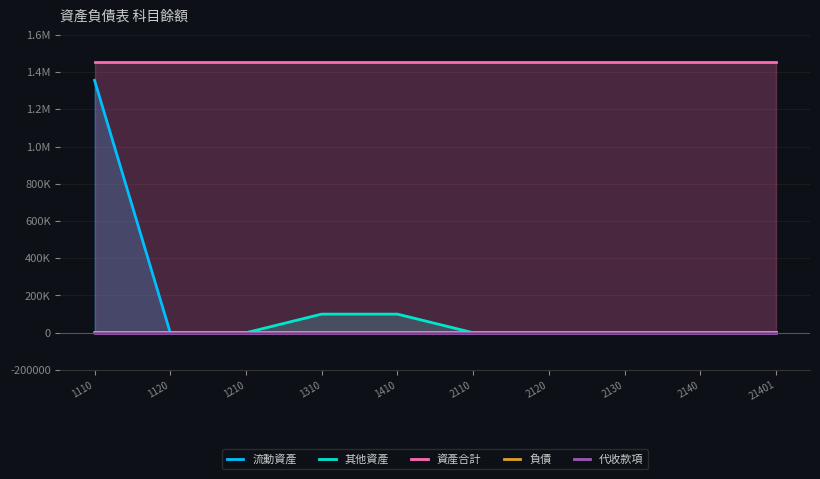

How many series are shown in this chart?

5